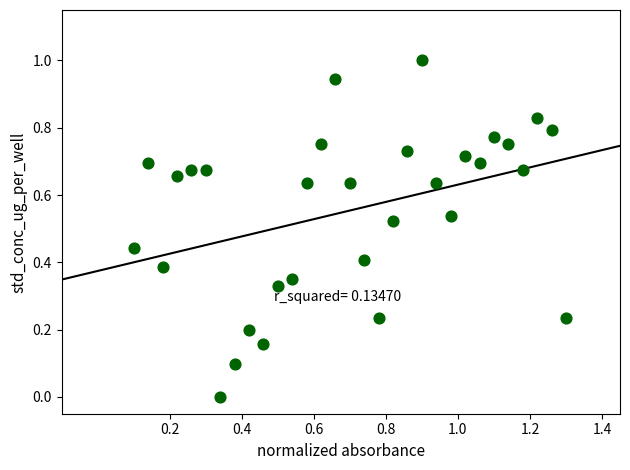

What is the range of X values (max minus min)?

1.2